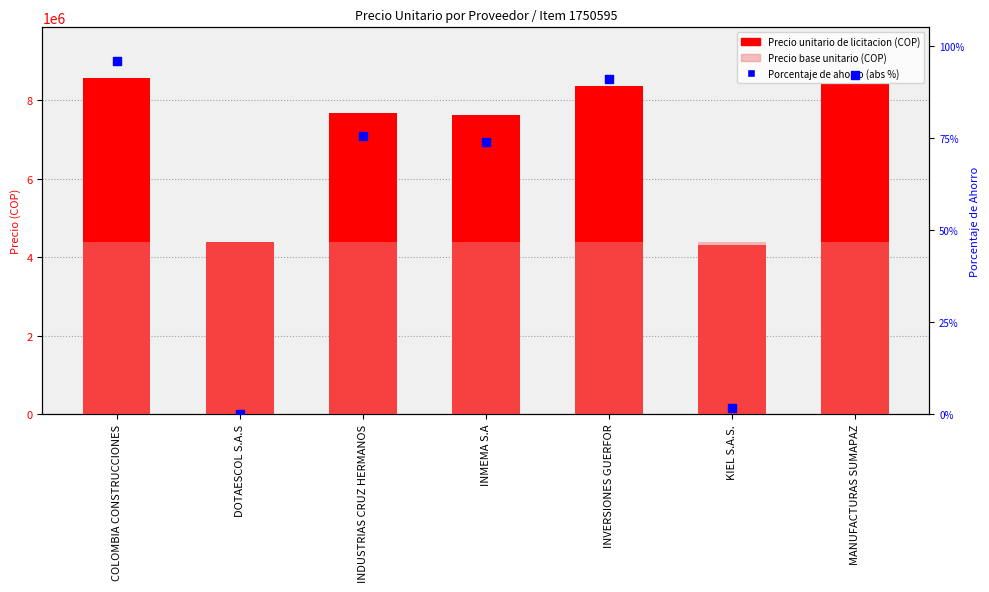

What are all the series names shown in the legend?

Precio unitario de licitacion (COP), Precio base unitario (COP), Porcentaje de ahorro (abs %)